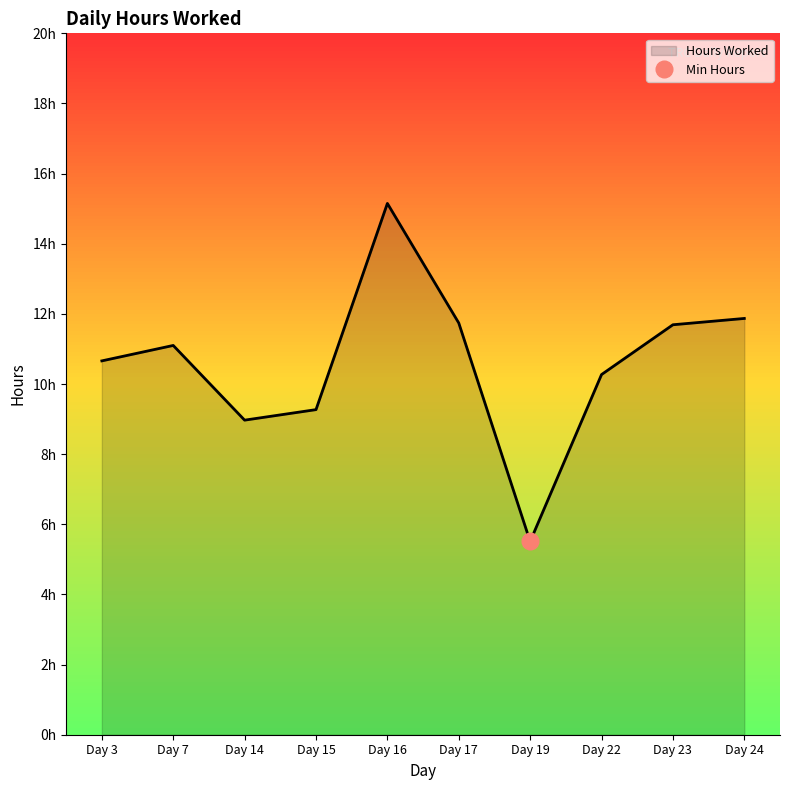

What is the value of the 9th point from the left?

11.7